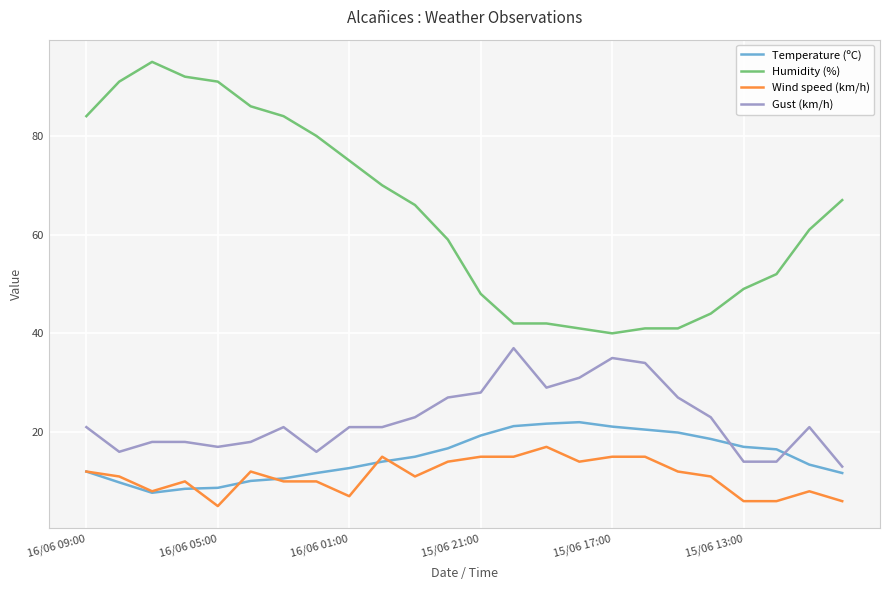

Which series has the widest spread of values?

Humidity (%)